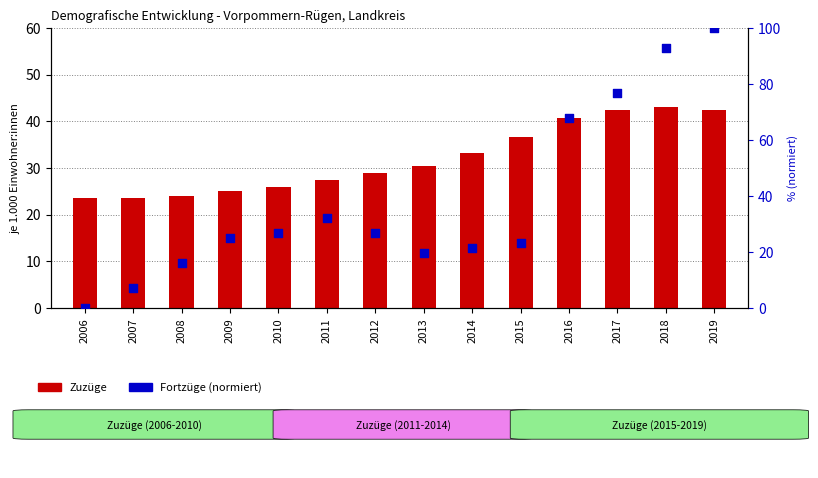

Which series has the largest Y range (max minus min)?

Fortzüge (normiert)